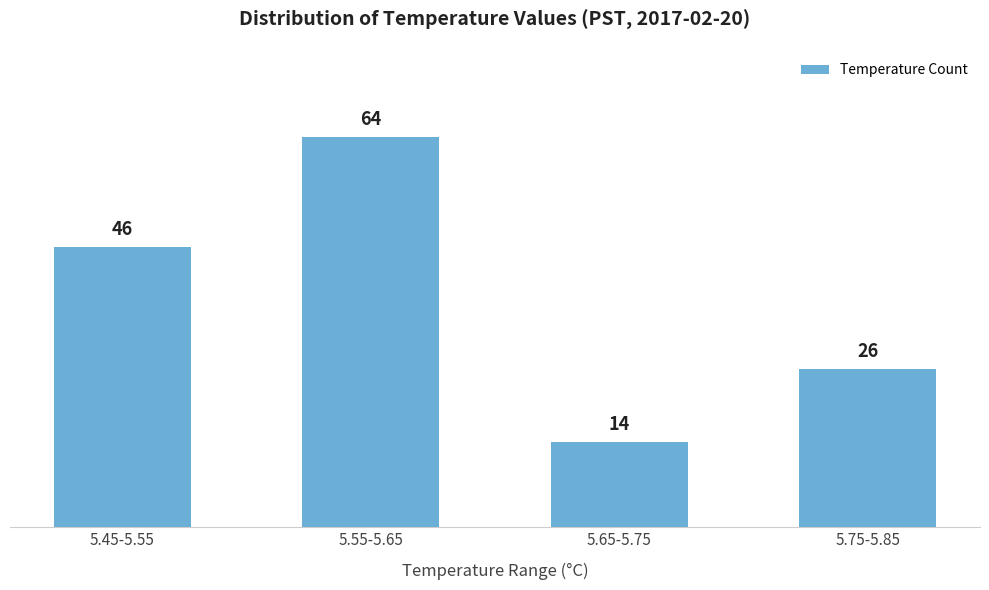

Reading right to left, what are all the values shown in this chart?

26	14	64	46